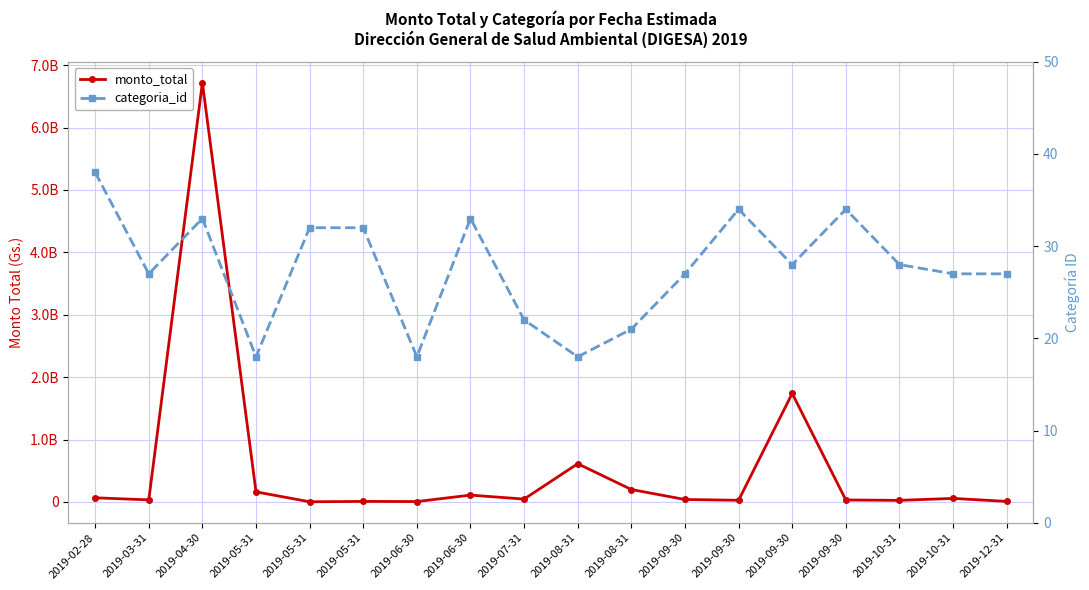

Rank the series at 2019-03-31 from highest to lowest value.

monto_total, categoria_id